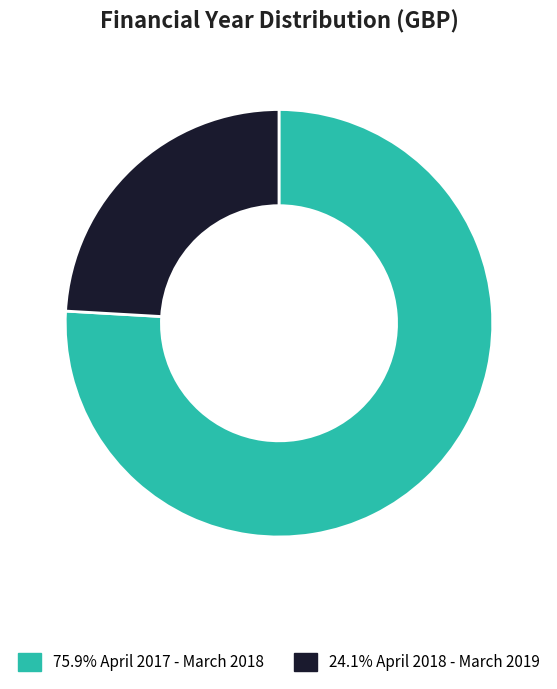

Approximately how many times larger is the value at 24.1% April 2018 - March 2019 compared to 75.9% April 2017 - March 2018?

0.3